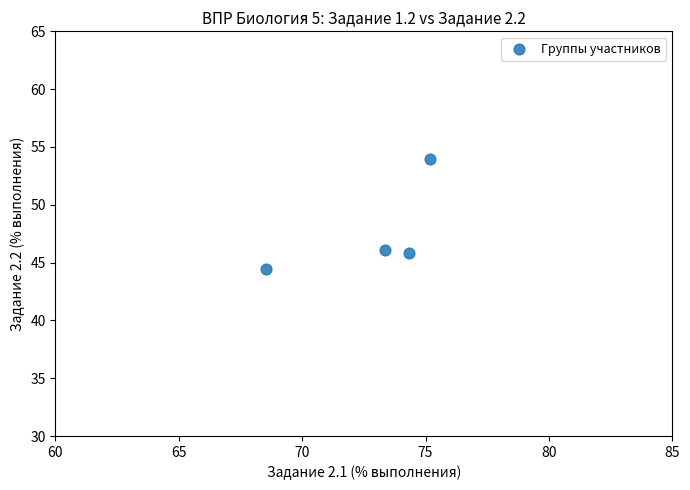

What is the range of Y values (max minus min)?

9.6